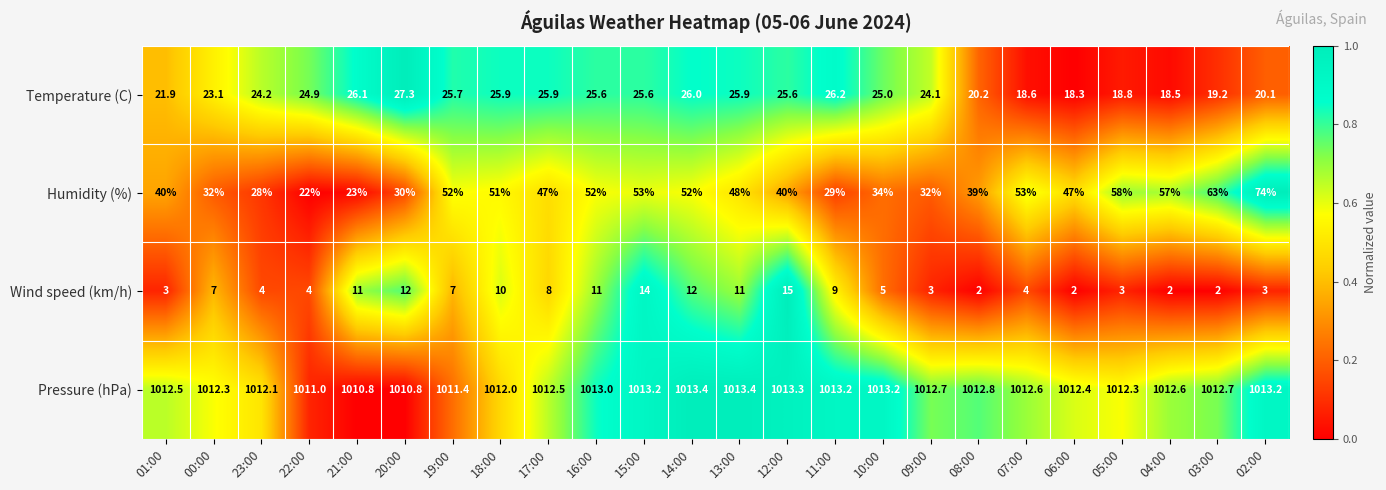

Which series has the largest total across all categories?

Pressure (hPa)